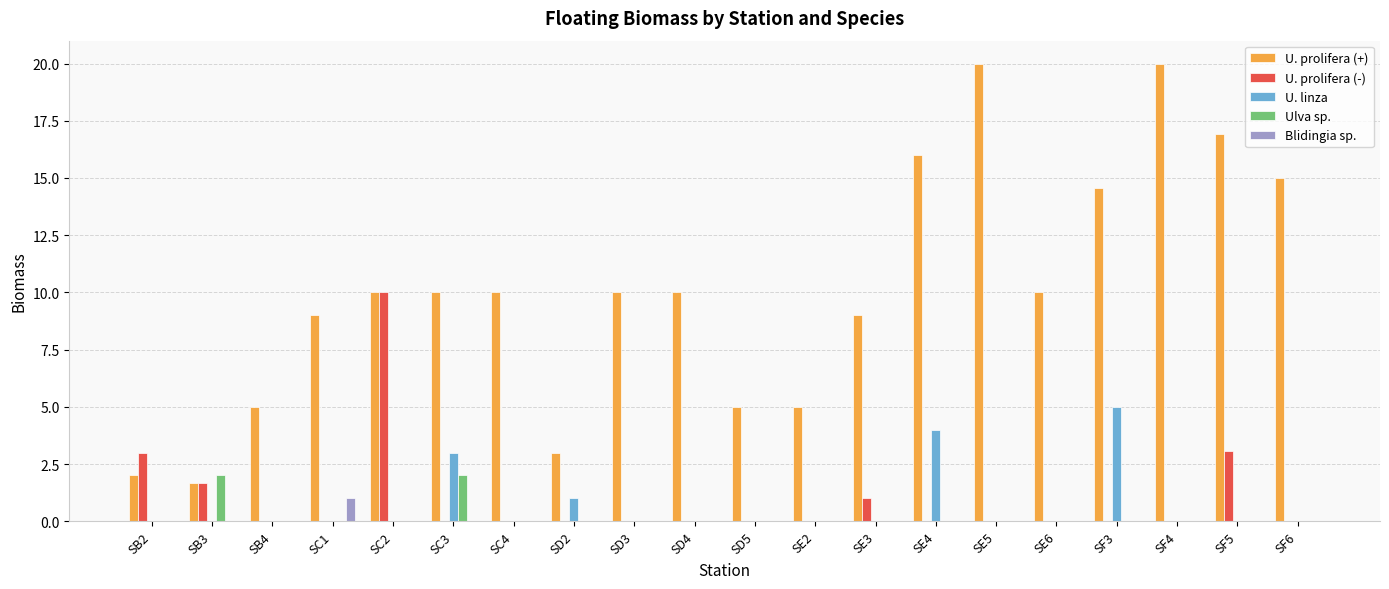

What is the sum of all U. prolifera (+) values?

202.1